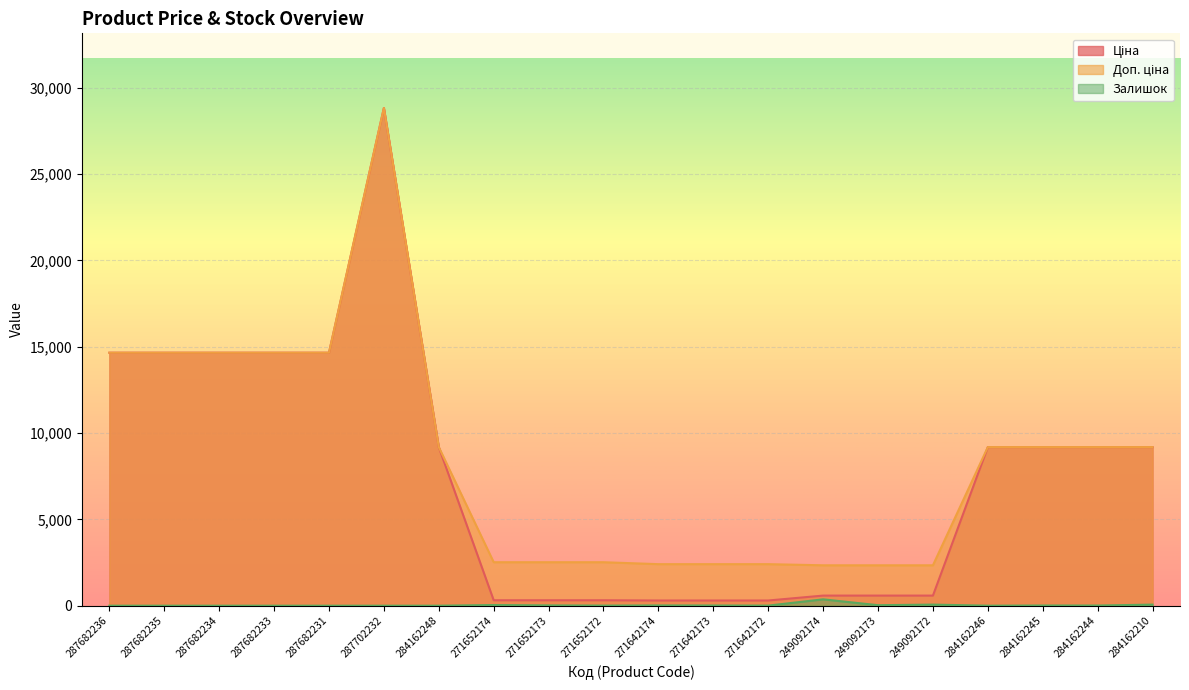

At which label does Доп. ціна reach its peak?

287702232